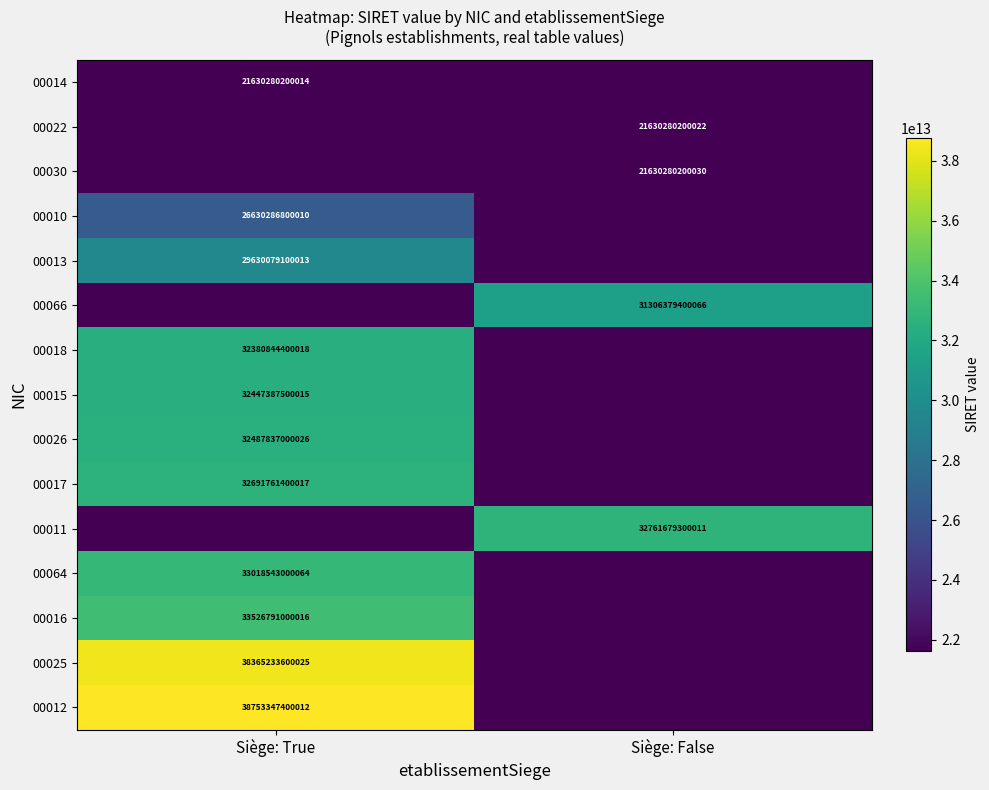

Is it true that 00011 equals 32761679300011 at Siège: False?

True